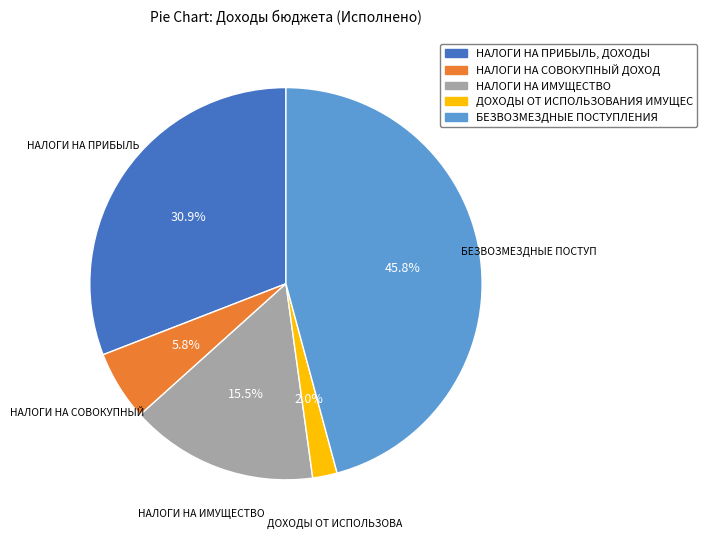

Is there any slice that represents more than half of the pie?

No